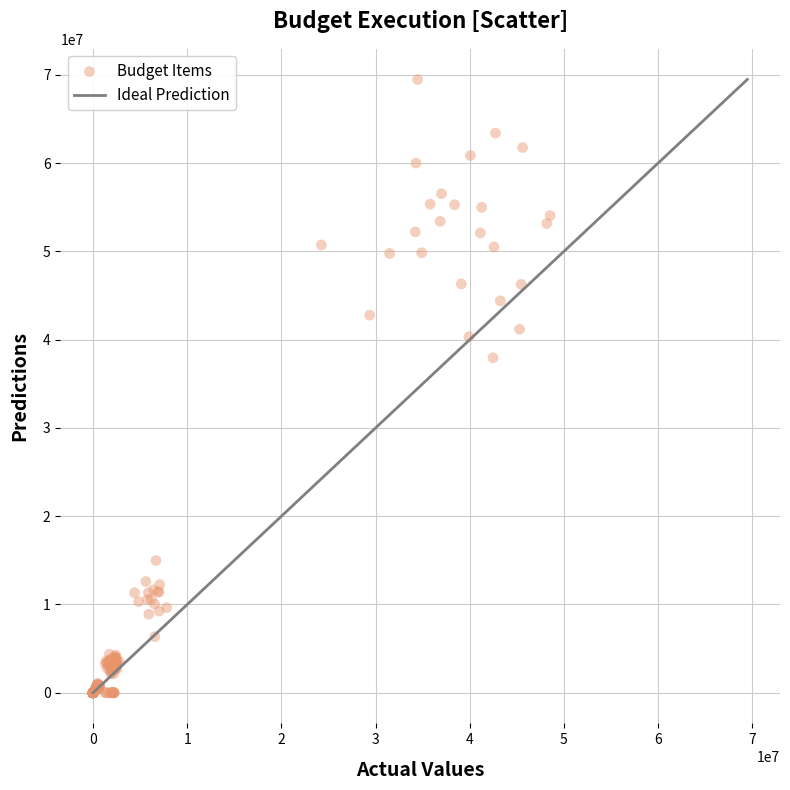

What is the range of Y values (max minus min)?

69469851.5